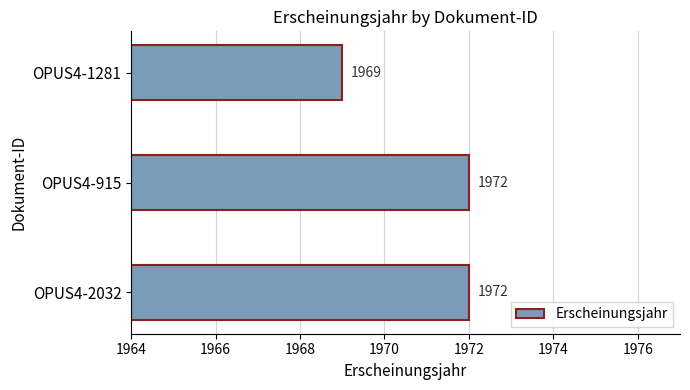

What is the maximum value shown in the chart?

1972